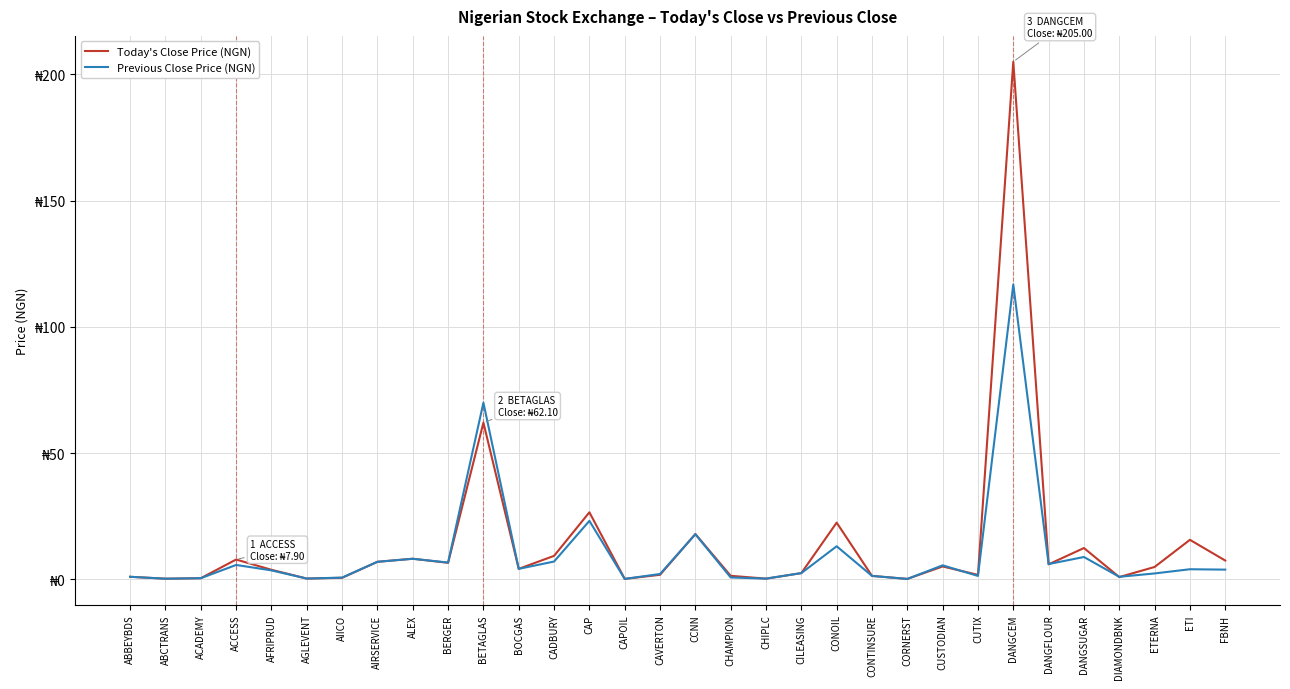

Is this an area chart (filled region under the line)?

No